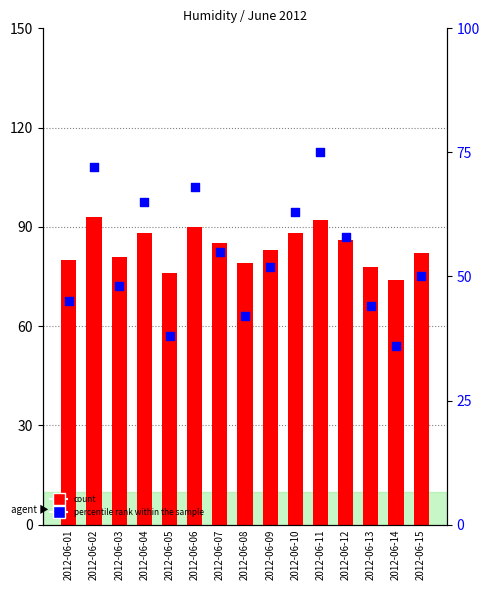

Which series contains the lowest Y value?

percentile rank within the sample